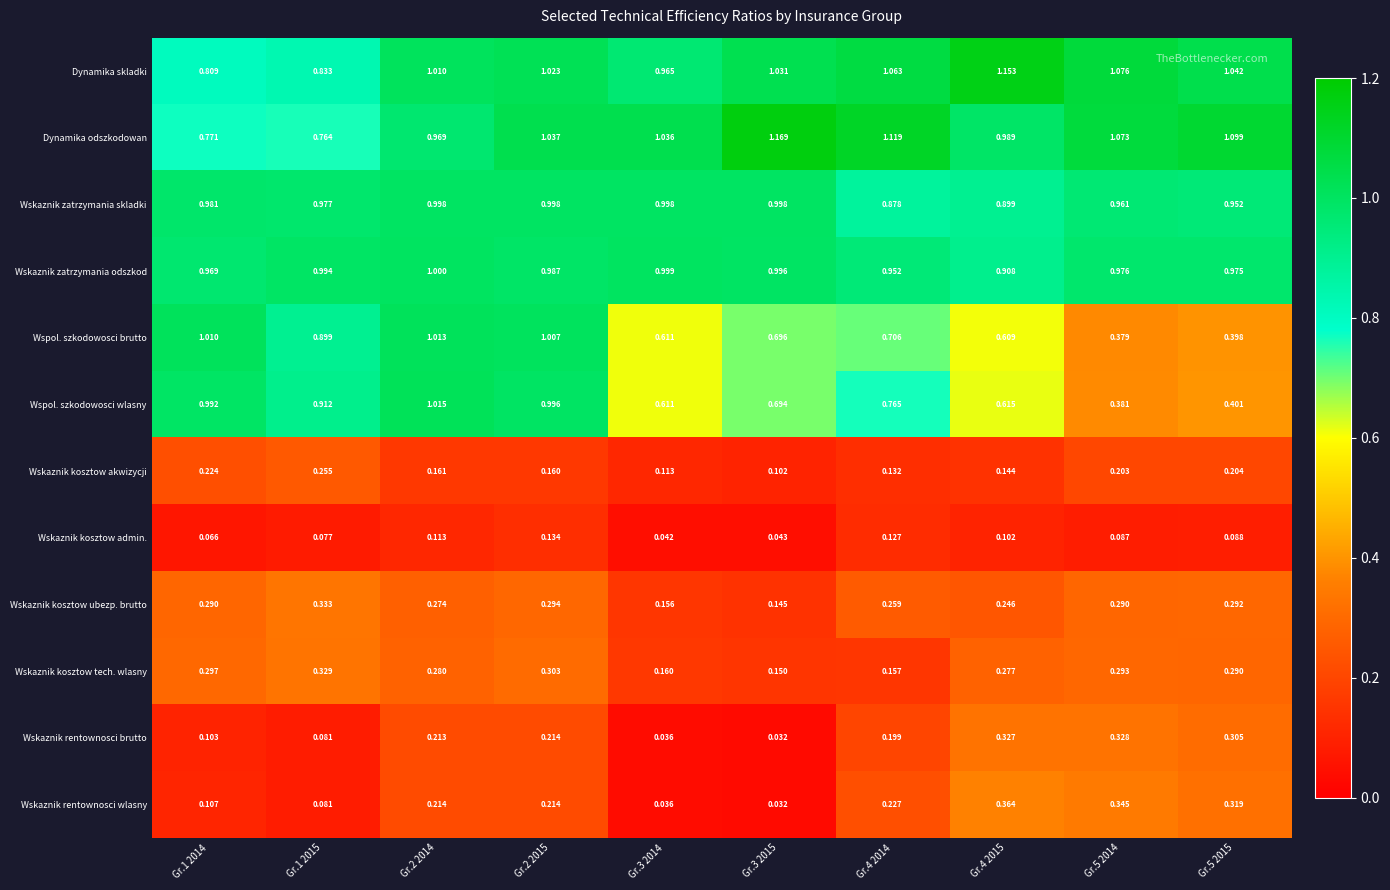

Between Gr.1 2014 and Gr.4 2015, which series saw the biggest shift?

Wspol. szkodowosci brutto